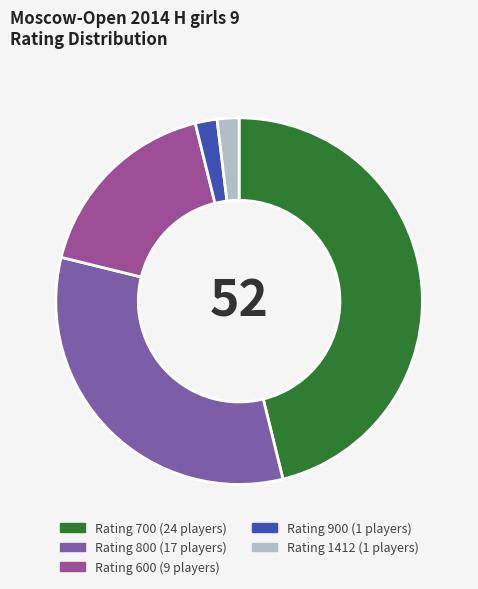

Is there a majority slice in this chart?

No